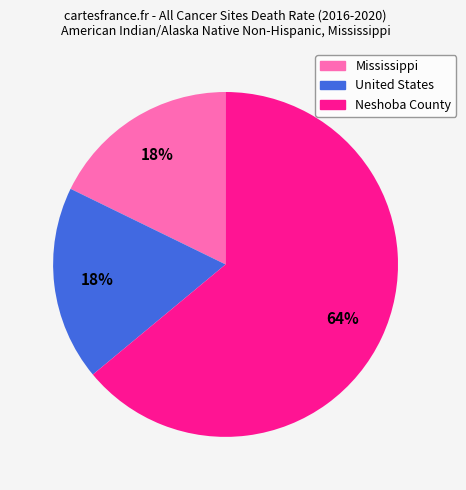

Is there any slice that represents more than half of the pie?

Yes